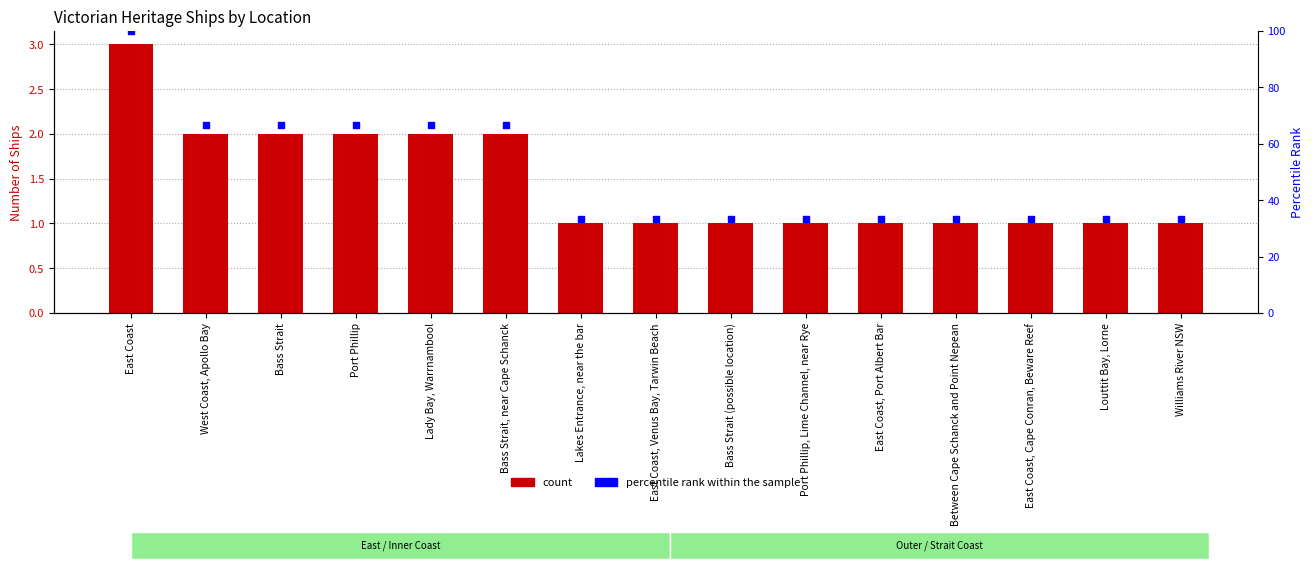

What is the total value across all series at Port Phillip?

68.7